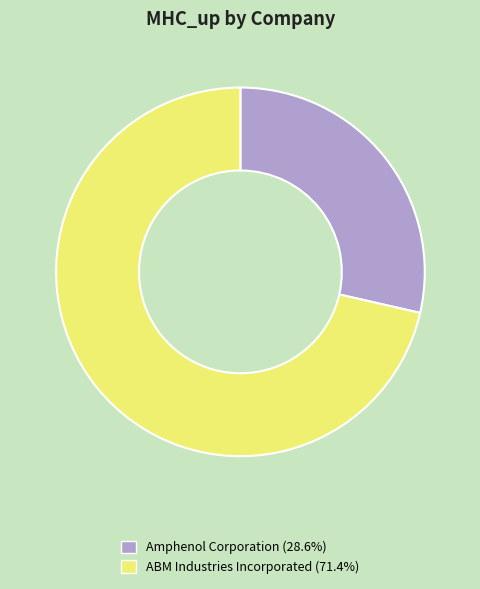

Is it true that Amphenol Corporation is 29% of the pie?

True